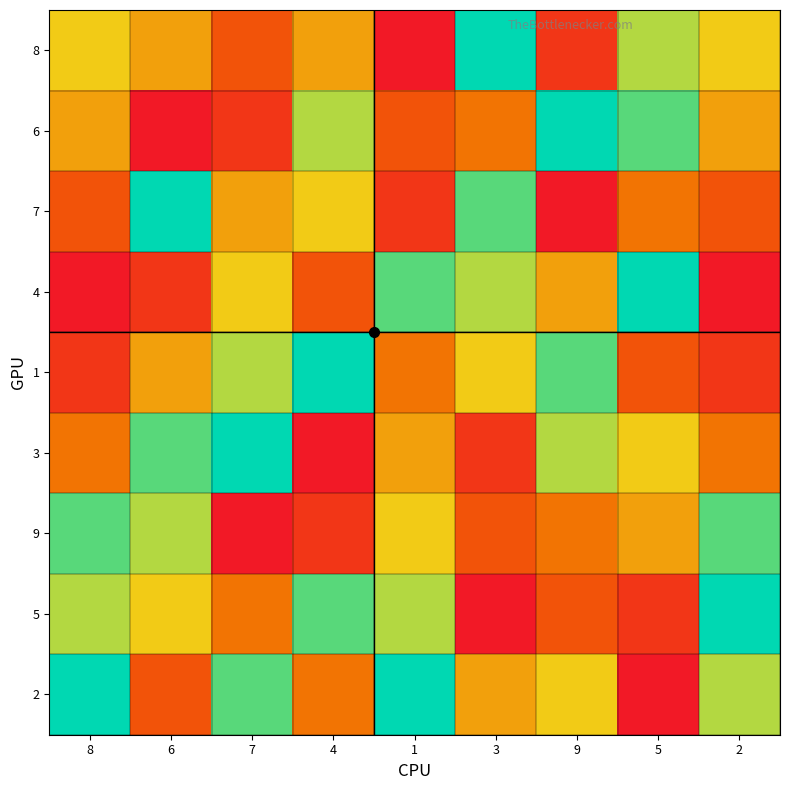

Rank the series by their maximum value, from lowest to highest.

9, 8, 6, 7, 4, 1, 3, 5, 2